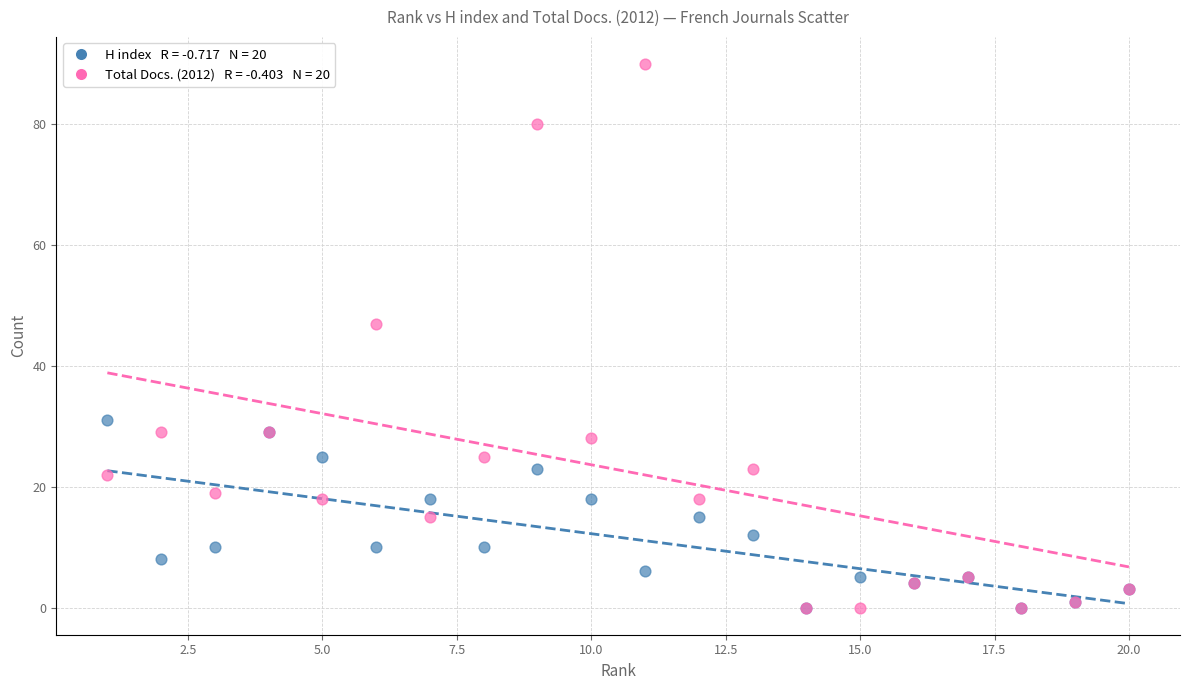

Across all series, what Y value is closest to 45?

47